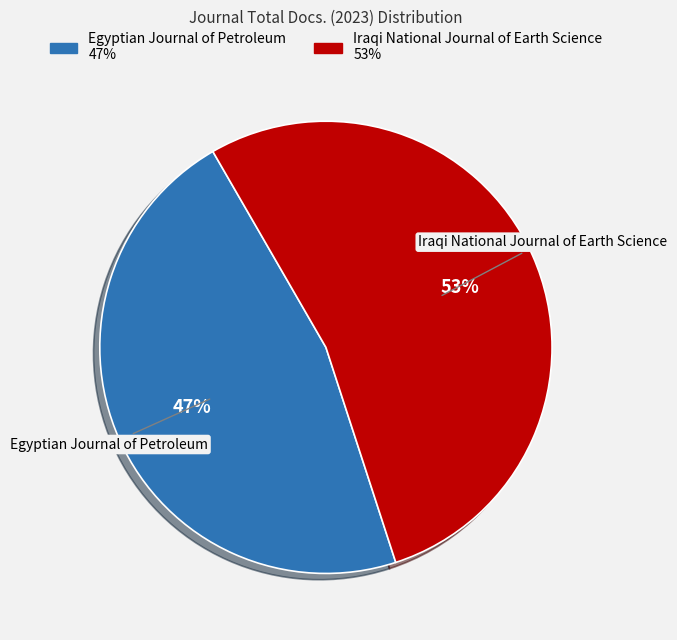

Between Iraqi National Journal of Earth Science and Egyptian Journal of Petroleum, which is larger?

Iraqi National Journal of Earth Science